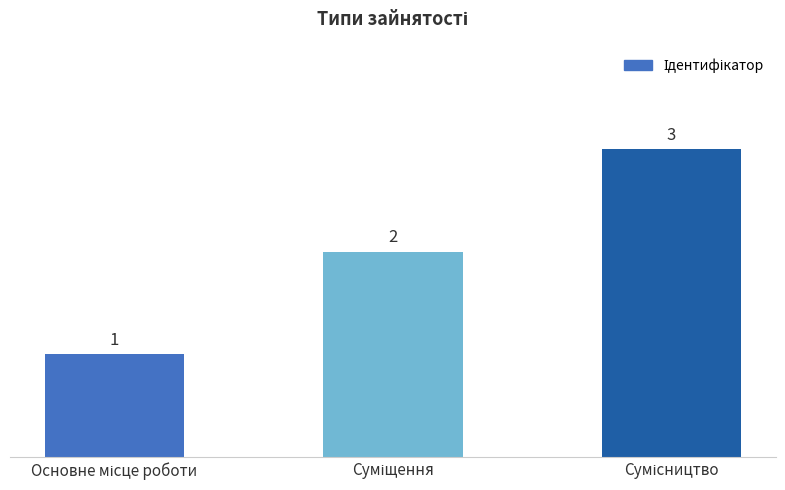

What is the difference between the maximum and second lowest values?

1